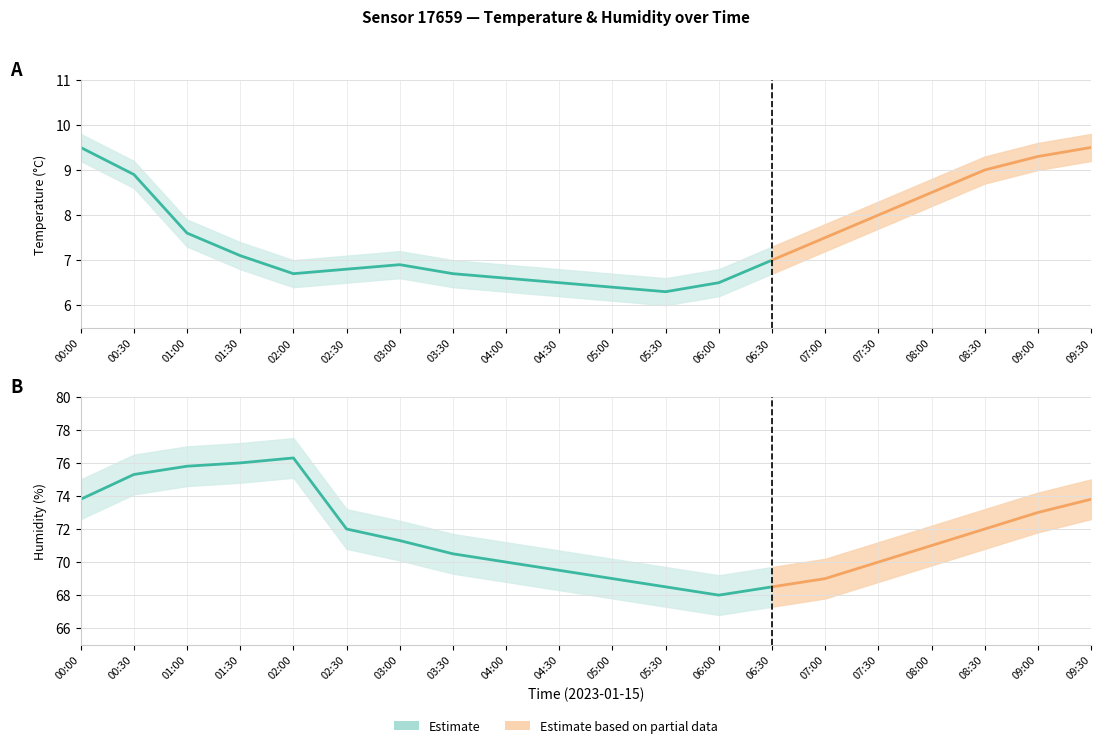

What position from the left is 01:30?

4